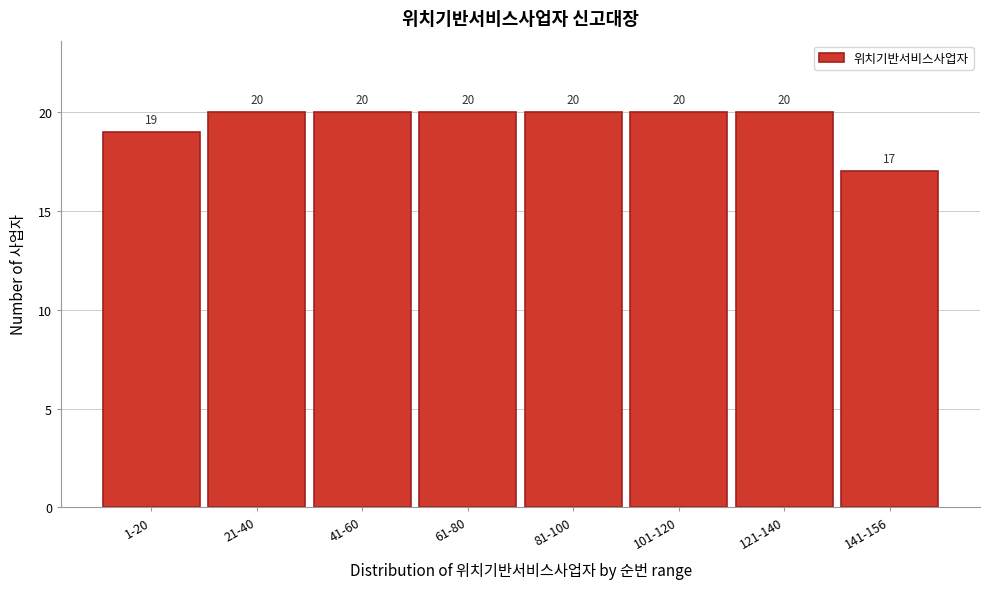

Reading left to right, list all the values displayed in this chart.

1-20=19	21-40=20	41-60=20	61-80=20	81-100=20	101-120=20	121-140=20	141-156=17